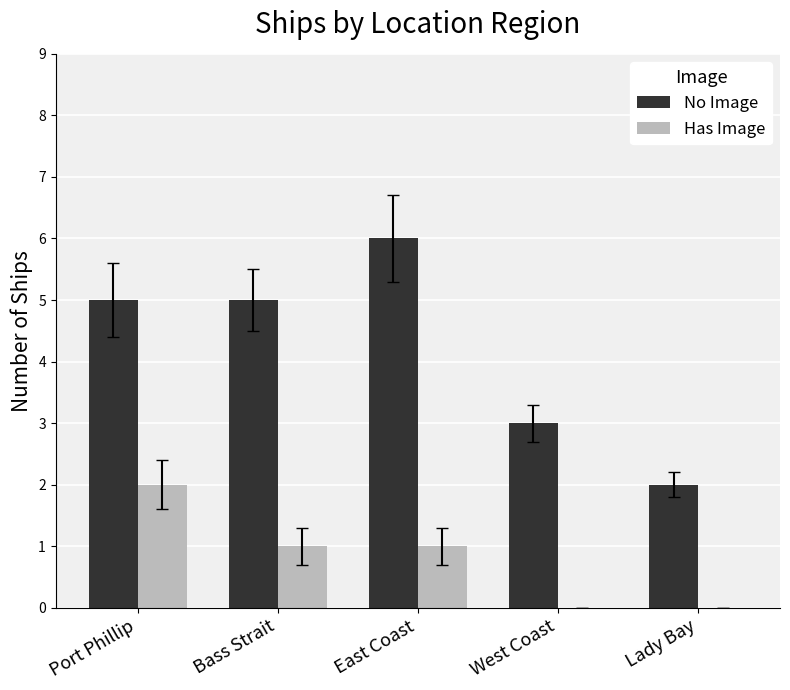

True or false: No Image has a value of 1 at Port Phillip.

False